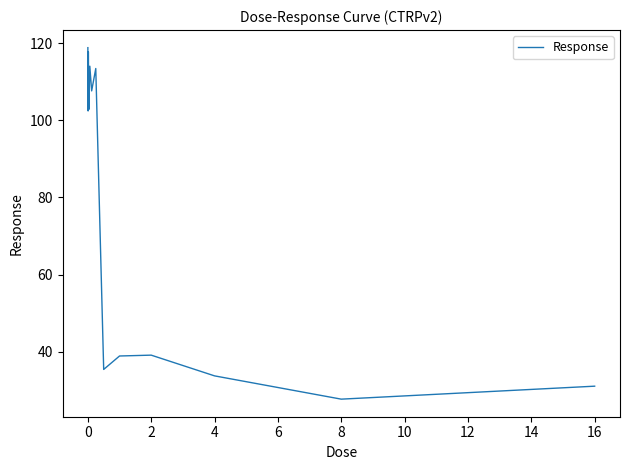

What is the smallest value displayed?

27.7